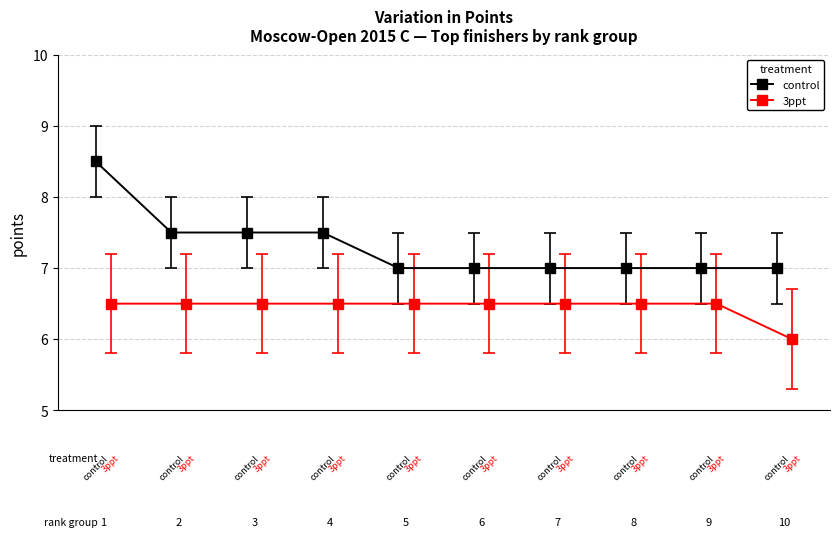

Reading left to right, what are all the values shown in this chart?

control: 1=8.5	2=7.5	3=7.5	4=7.5	5=7.0	6=7.0	7=7.0	8=7.0	9=7.0	10=7.0
3ppt: 1=6.5	2=6.5	3=6.5	4=6.5	5=6.5	6=6.5	7=6.5	8=6.5	9=6.5	10=6.0